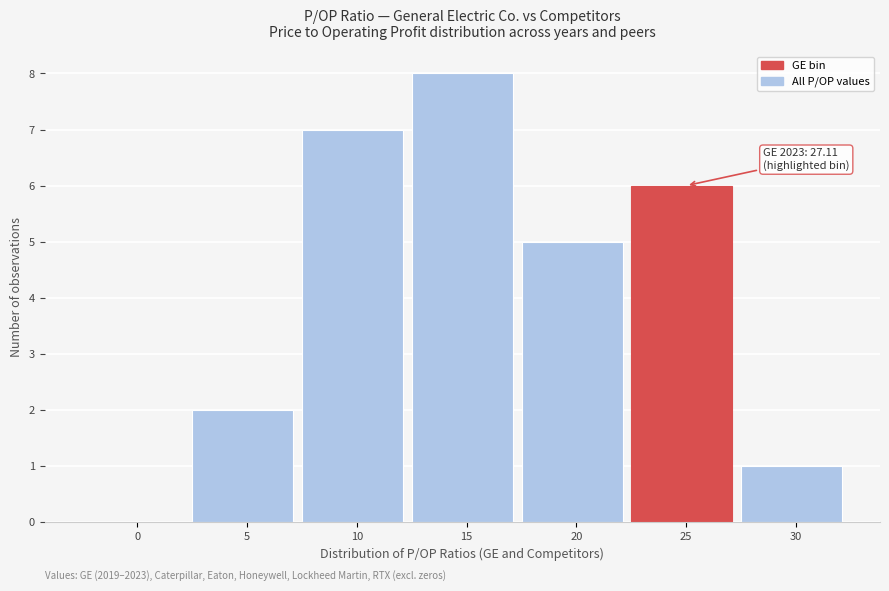

Reading left to right, list all the values displayed in this chart.

0=0	5=2	10=7	15=8	20=5	25=6	30=1